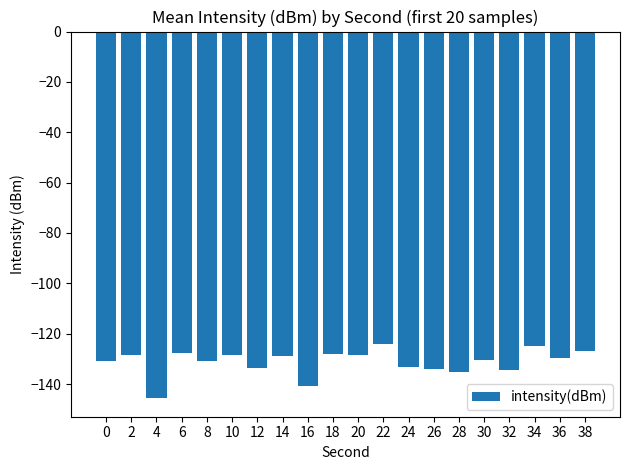

How many categories are shown in the chart?

20